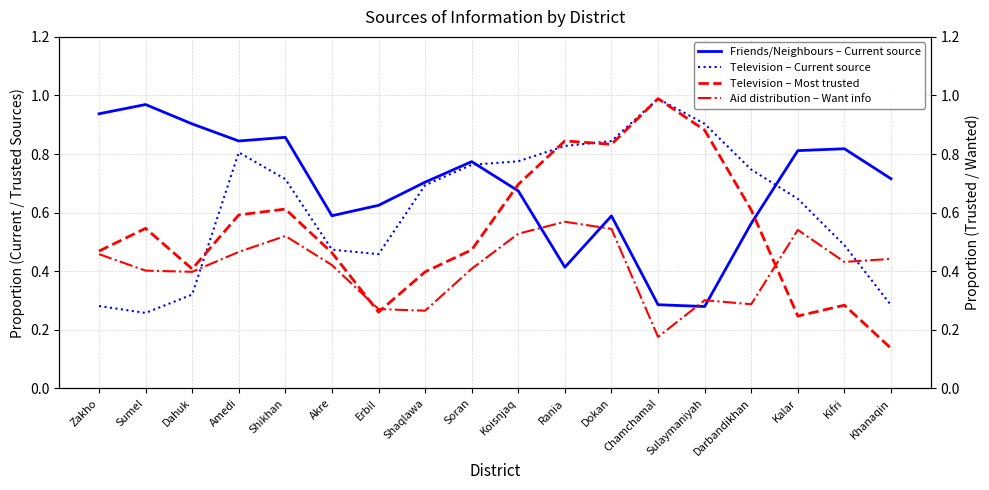

The value of Friends/Neighbours – Current source at Akre is 0.2. True or false?

False